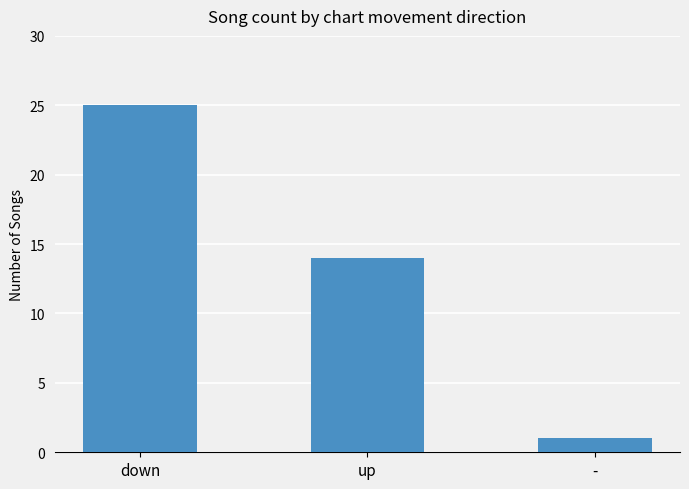

What is the approximate value at up?

14